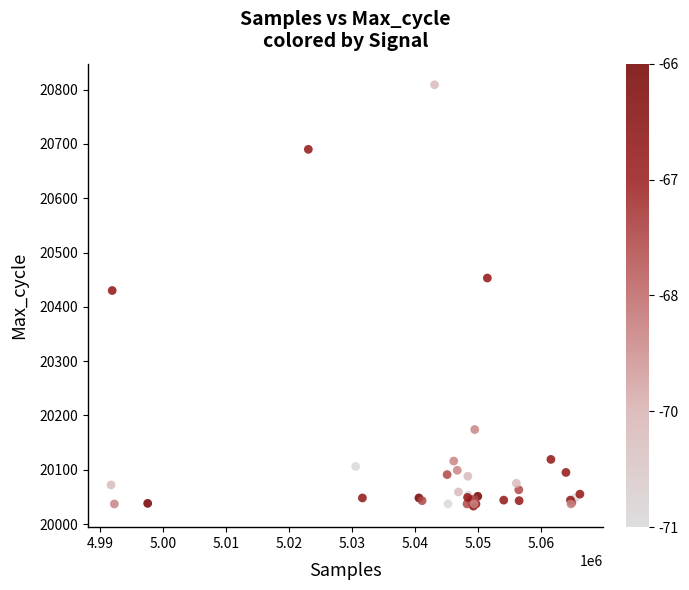

What Y value in the scatter plot is closest to 20421?

20430